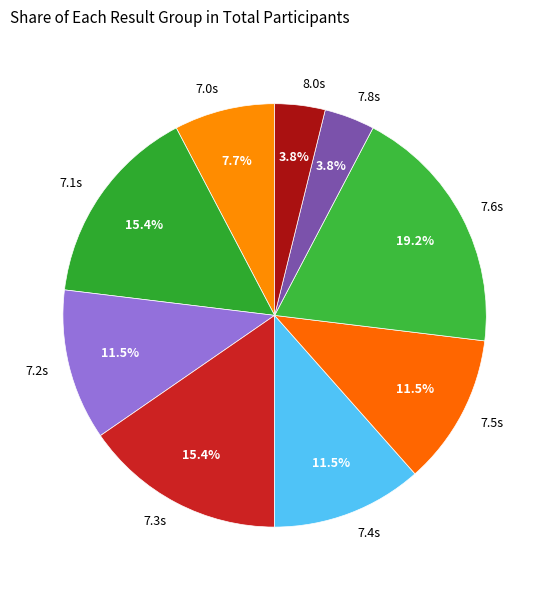

Does any single category account for the majority?

No